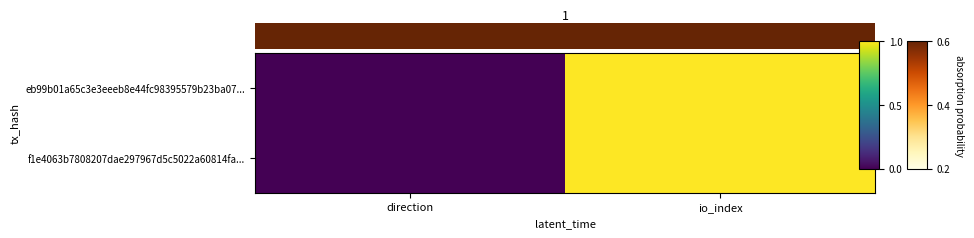

At io_index, list the series in order from largest to smallest.

eb99b01a65c3e3eeeb8e44fc98395579b23ba07..., f1e4063b7808207dae297967d5c5022a60814fa...